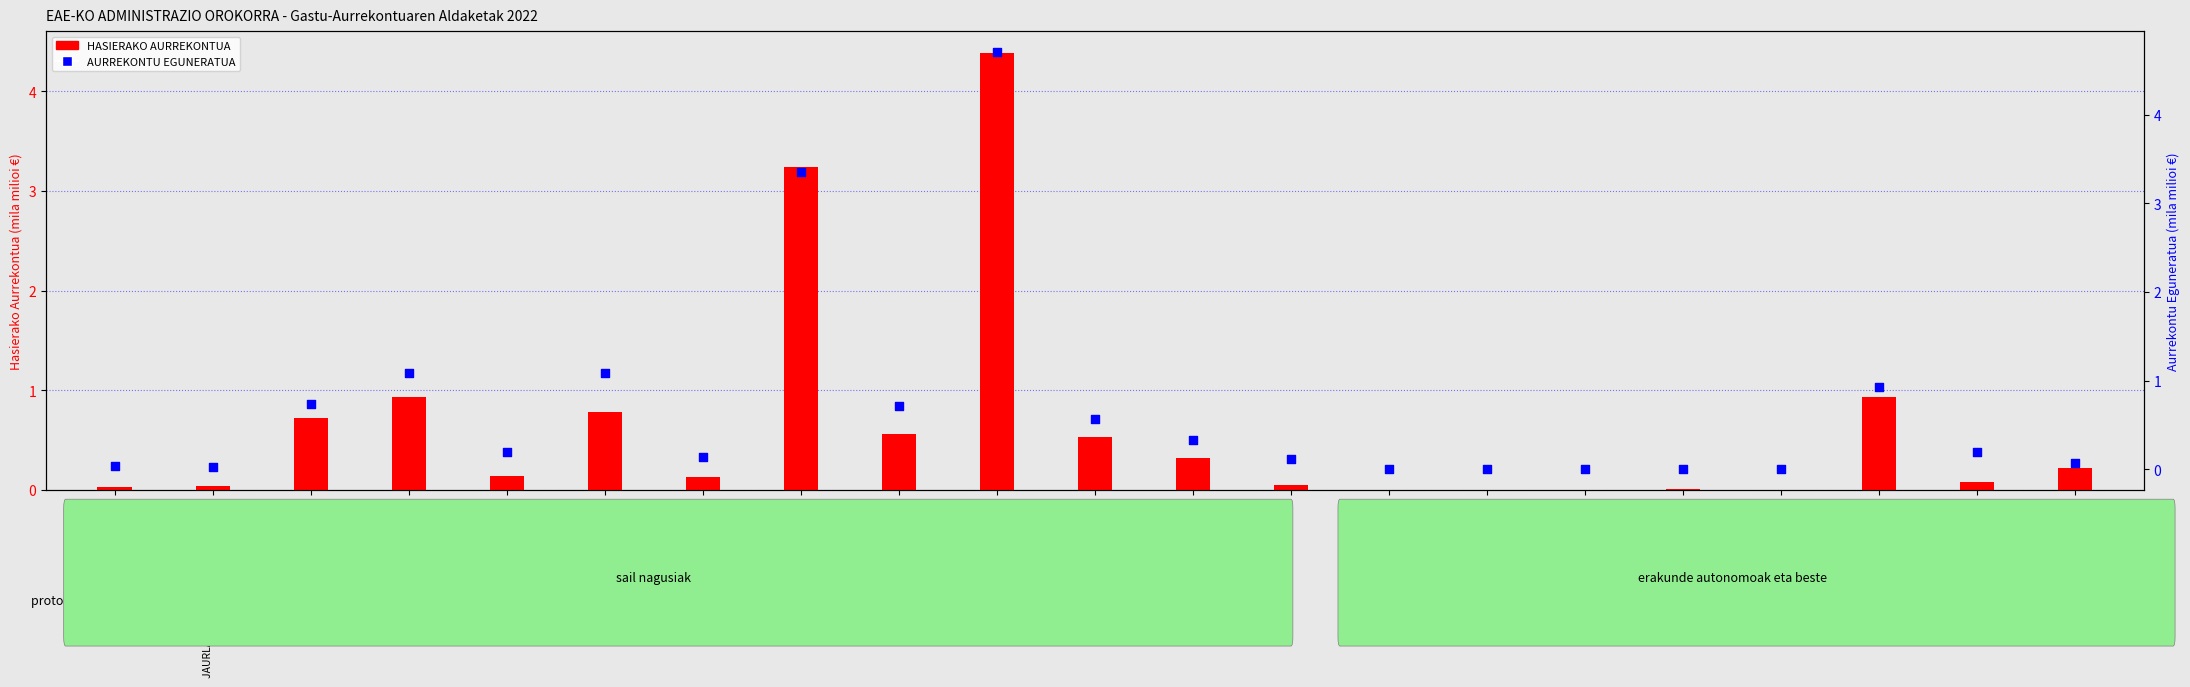

What is the total value across all series at ZOR PUBLIKOA?

1.9